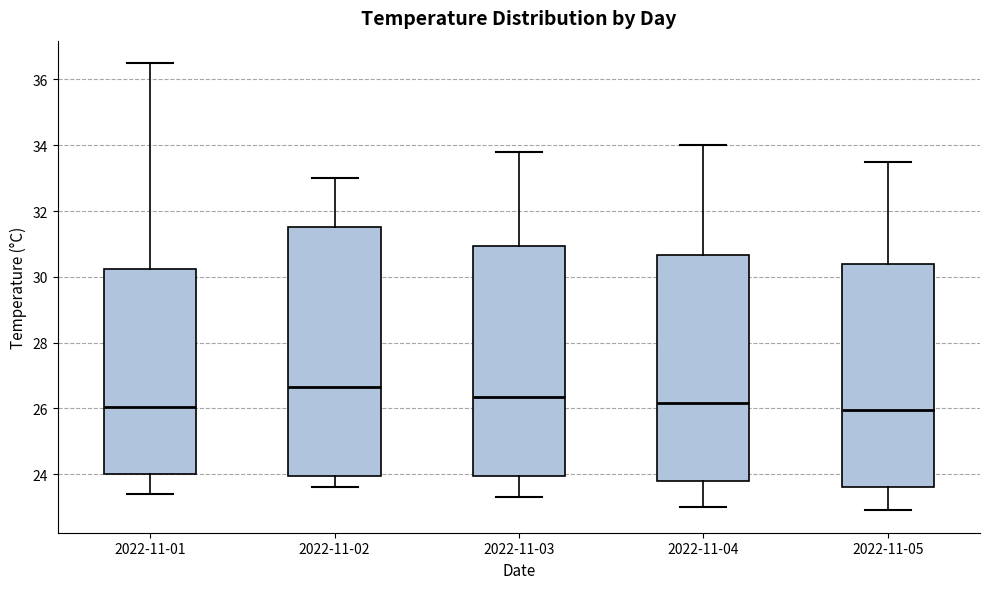

Comparing the boxes themselves (not the whiskers), which one is the tallest?

2022-11-02